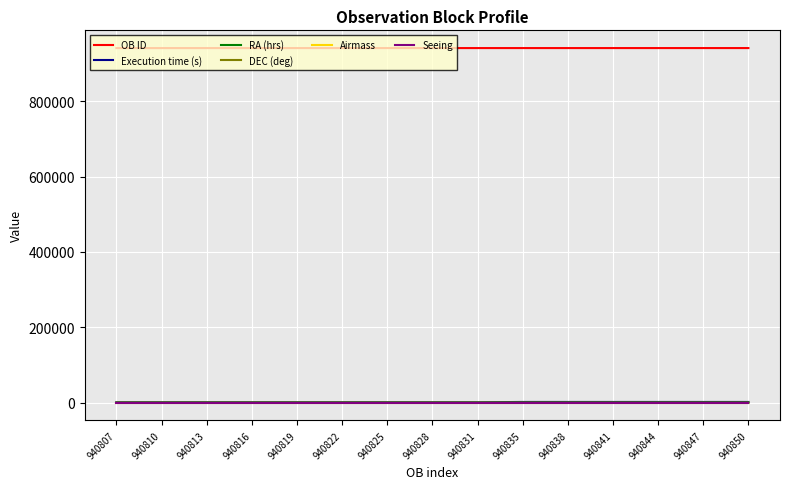

True or false: Seeing and Execution time (s) cross at least once.

False